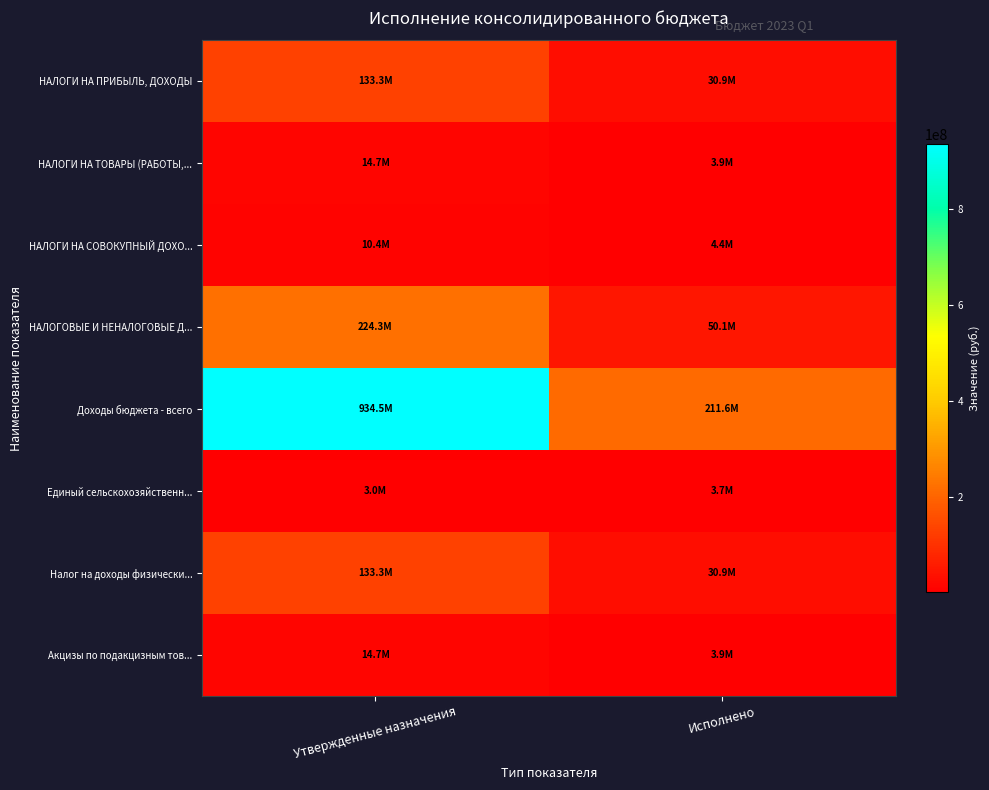

Reading left to right, list all the values displayed in this chart.

НАЛОГИ НА ПРИБЫЛЬ, ДОХОДЫ: Утвержденные назначения=133300000.0	Исполнено=30887739.7
НАЛОГИ НА ТОВАРЫ (РАБОТЫ,...: Утвержденные назначения=14661000.0	Исполнено=3941835.6
НАЛОГИ НА СОВОКУПНЫЙ ДОХО...: Утвержденные назначения=10380000.0	Исполнено=4360720.4
НАЛОГОВЫЕ И НЕНАЛОГОВЫЕ Д...: Утвержденные назначения=224264000.0	Исполнено=50095534.2
Доходы бюджета - всего: Утвержденные назначения=934517331.8	Исполнено=211601110.1
Единый сельскохозяйственн...: Утвержденные назначения=2980000.0	Исполнено=3667882.3
Налог на доходы физически...: Утвержденные назначения=133300000.0	Исполнено=30887739.7
Акцизы по подакцизным тов...: Утвержденные назначения=14661000.0	Исполнено=3941835.6